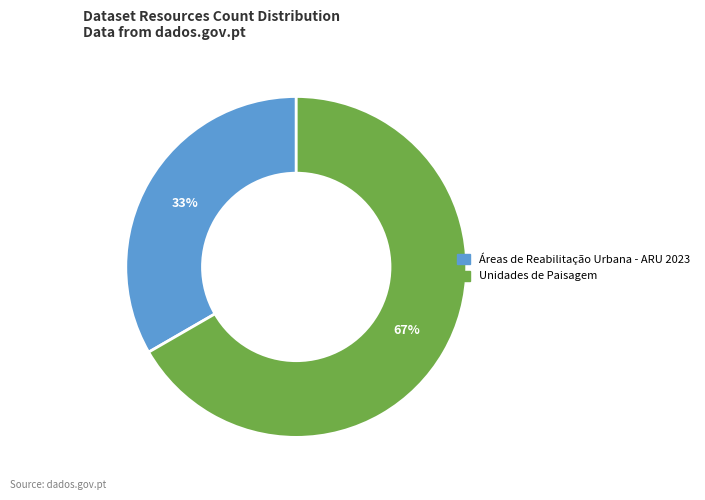

Rank the categories by value from lowest to highest.

Áreas de Reabilitação Urbana - ARU 2023, Unidades de Paisagem